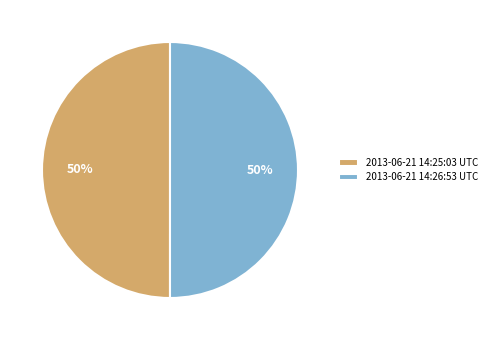

Count the number of slices in the pie.

2